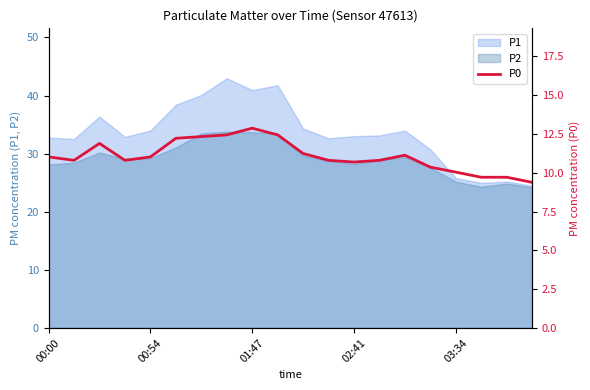

Reading right to left, extract all data points from this chart.

9.4	9.7	9.7	10.0	10.4	11.1	10.8	10.7	10.8	11.2	12.4	12.9	12.4	12.3	12.2	11.0	10.8	11.9	10.8	11.0